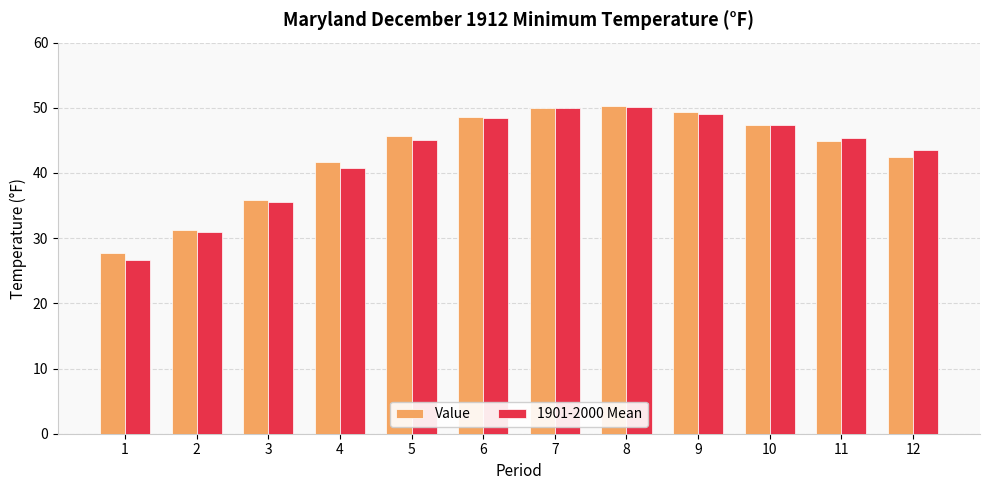

What is the approximate value of Value at 5?

45.6